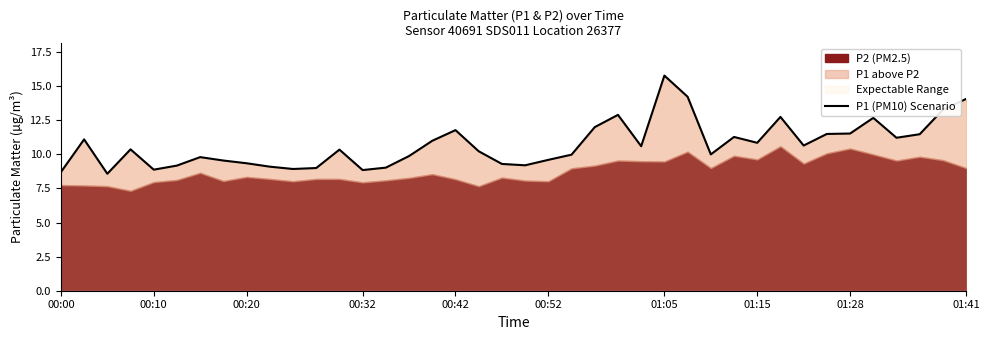

What is the value of the 29th point from the left?

10.0